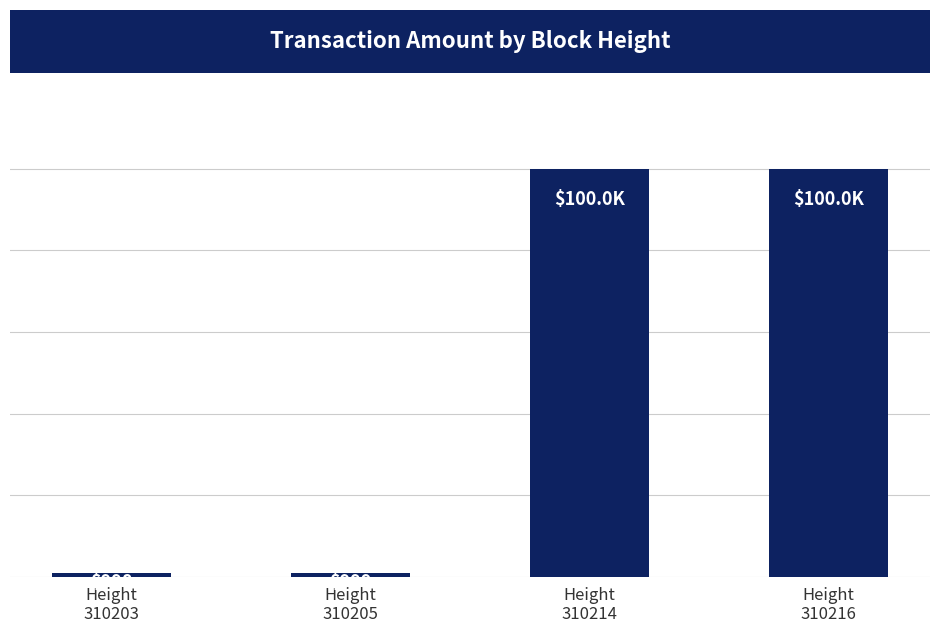

Are the bars horizontal?

No